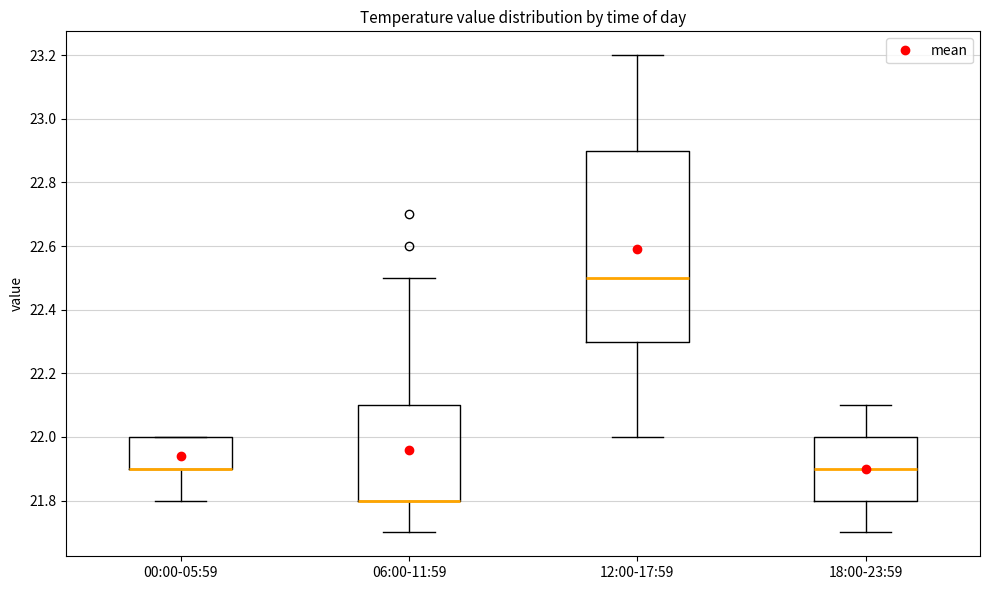

Reading left to right, transcribe this box plot: for each box, give where its median line is, the range the box spans, and where its two whiskers end, as read against the y-axis. The values are not printed on the chart, so give them approximately, as read against the axis.

00:00-05:59: median 21.9 (drawn on the box's lower edge), box 21.9 to 22.0, whiskers 21.8 to 22.0
06:00-11:59: median 21.8 (drawn on the box's lower edge), box 21.8 to 22.1, whiskers 21.7 to 22.5
12:00-17:59: median 22.5, box 22.3 to 22.9, whiskers 22.0 to 23.2
18:00-23:59: median 21.9, box 21.8 to 22.0, whiskers 21.7 to 22.1